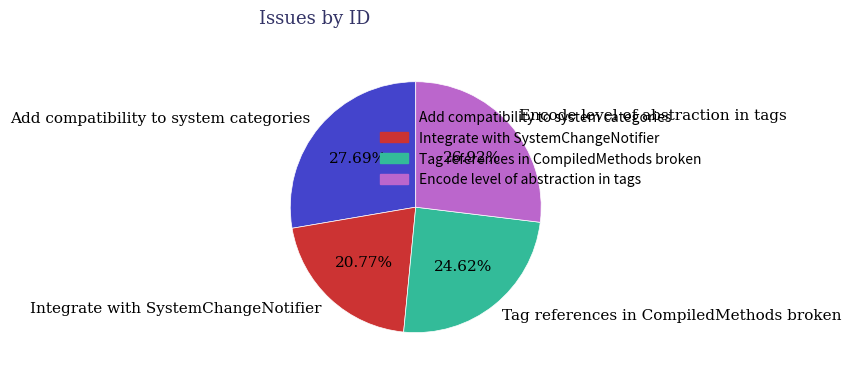

Does Tag references in CompiledMethods broken account for over 50% of the chart?

No